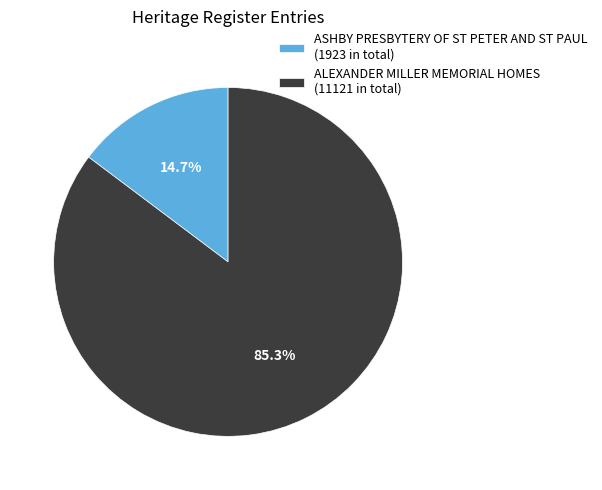

Combined, do ASHBY PRESBYTERY OF ST PETER AND ST PAUL and ALEXANDER MILLER MEMORIAL HOMES account for over 50%?

Yes